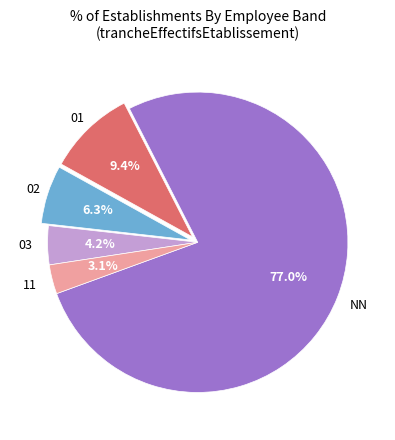

Is there any slice that represents more than half of the pie?

Yes